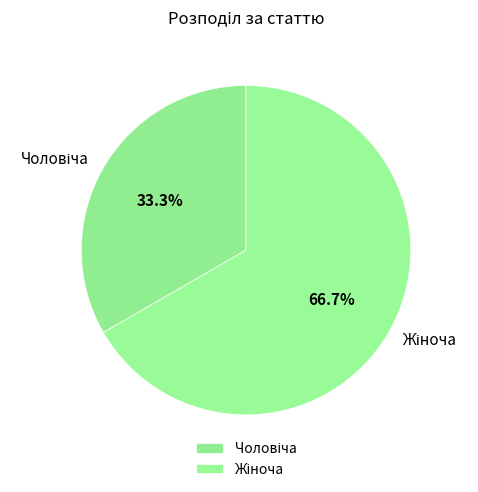

Is there a majority slice in this chart?

Yes